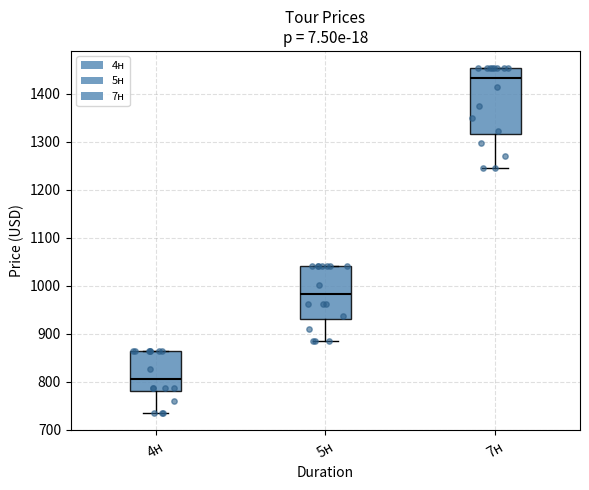

Reading left to right, transcribe this box plot: for each box, give where its median line is, the range the box spans, and where its two whiskers end, as read against the y-axis. The values are not printed on the chart, so give them approximately, as read against the axis.

4н: median 810, box 780 to 870, whiskers 740 to 870
5н: median 980, box 930 to 1040, whiskers 890 to 1040
7н: median 1430, box 1320 to 1450, whiskers 1250 to 1450